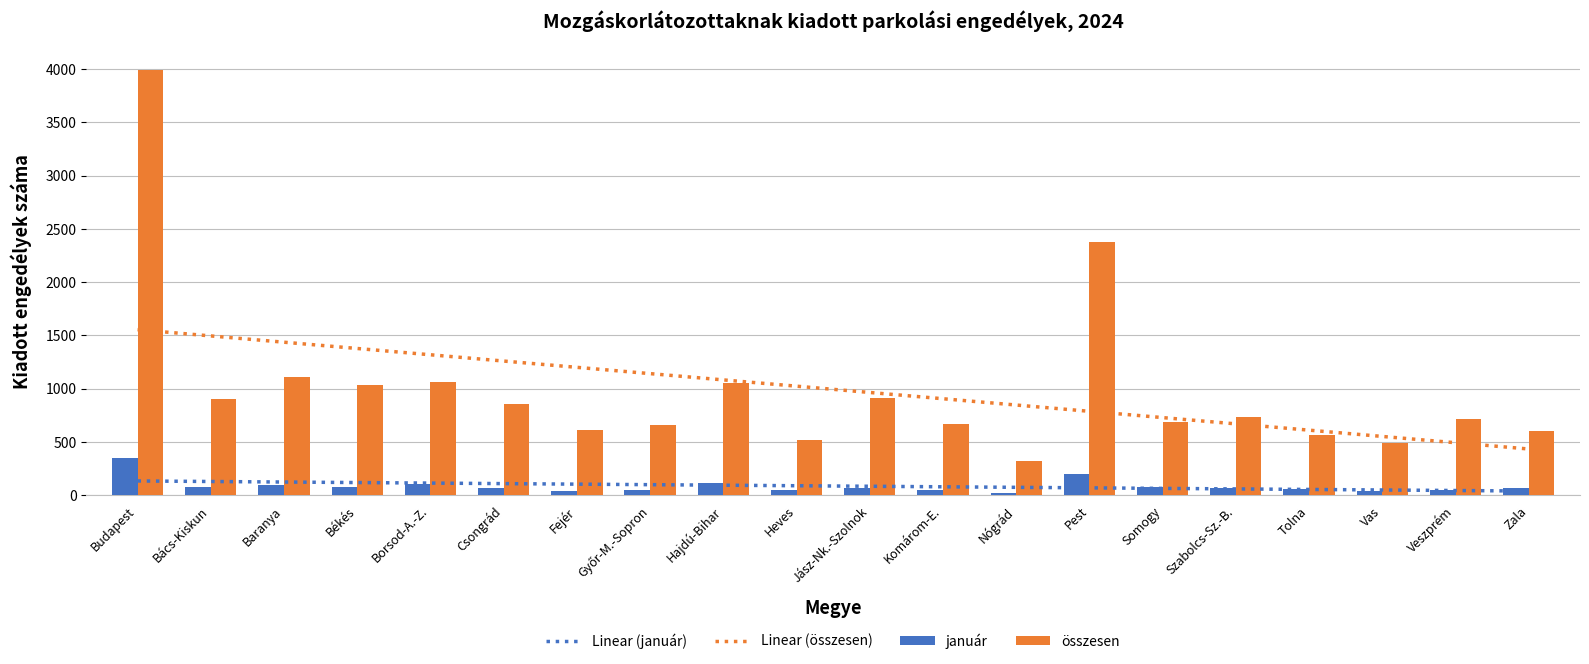

Rank the series by their maximum value, from lowest to highest.

Linear (január), január, Linear (összesen), összesen